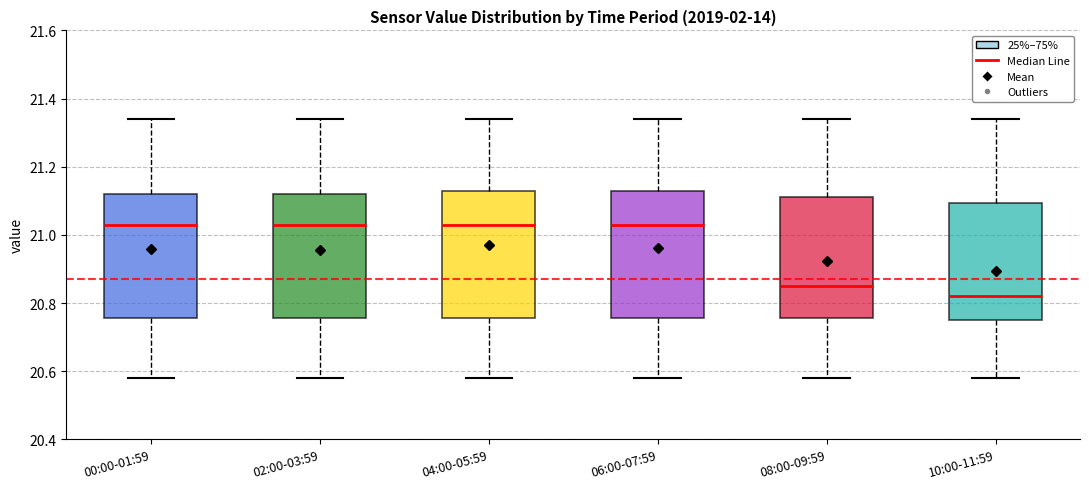

Where does the median line of the box for 08:00-09:59 sit on the y-axis? The values are not printed on the chart, so give them approximately, as read against the axis.

20.86